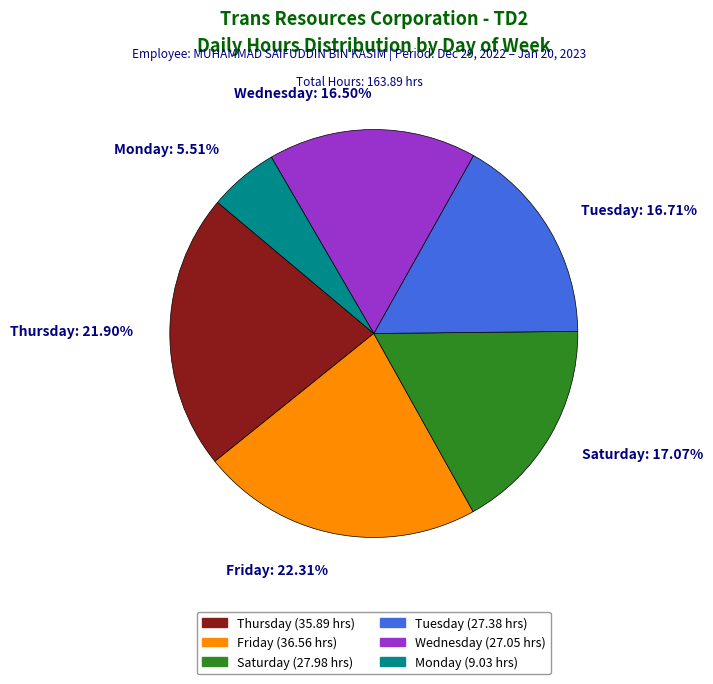

Which category has the smallest portion of the pie?

Monday: 5.51%